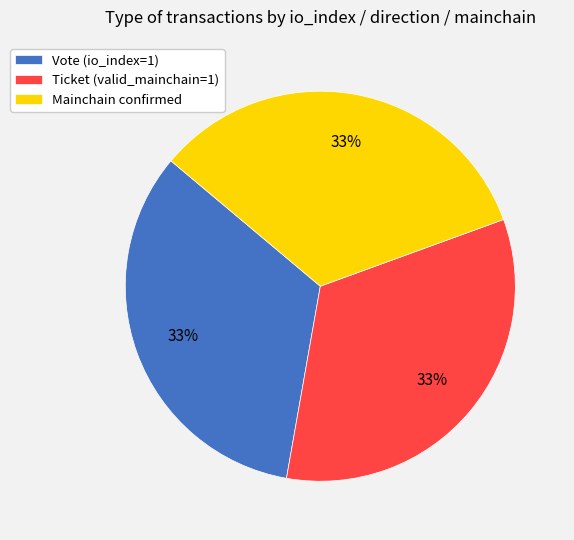

What is the ratio of the value at Vote (io_index=1) to the value at Ticket (valid_mainchain=1)?

1.0